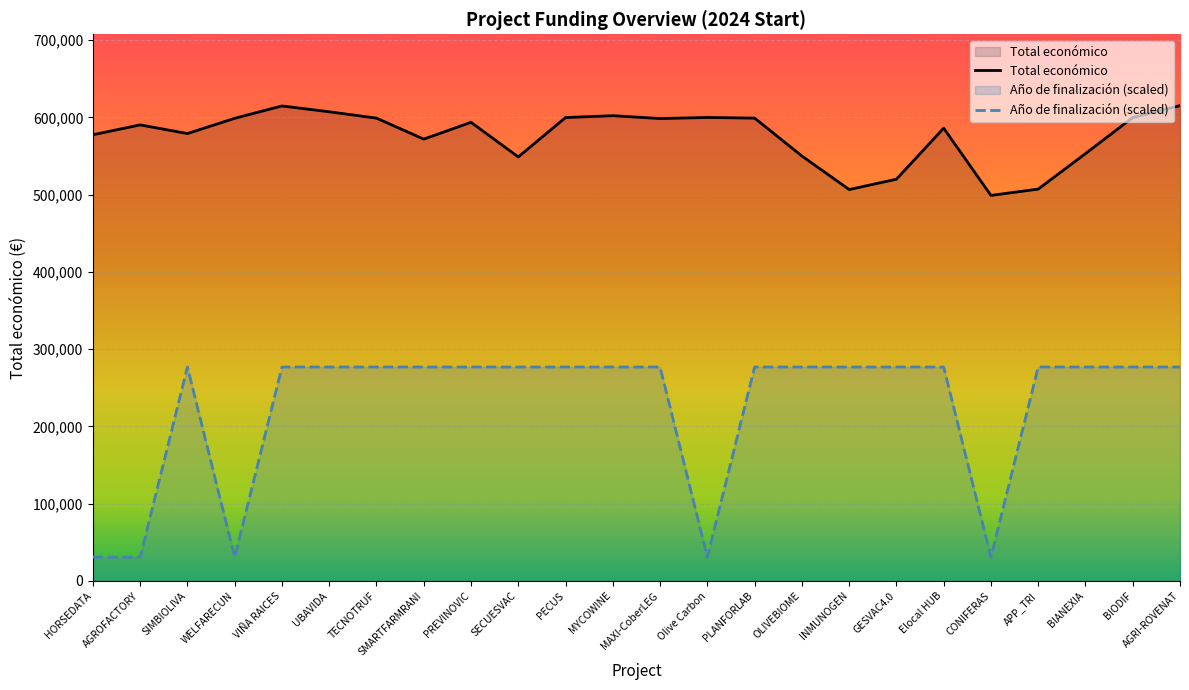

True or false: Año de finalización and Total económico cross at least once.

False